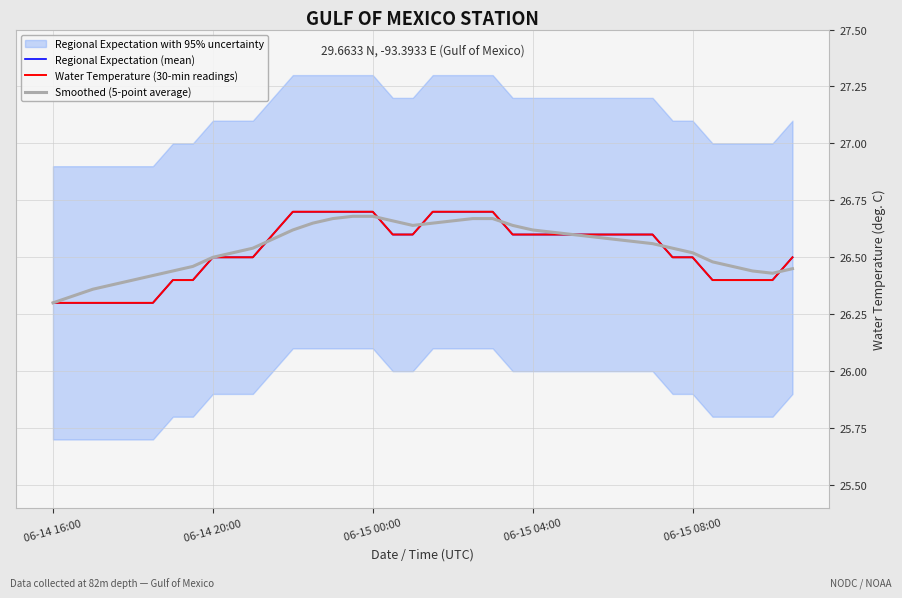

Does the chart display data point markers on the line(s)?

No